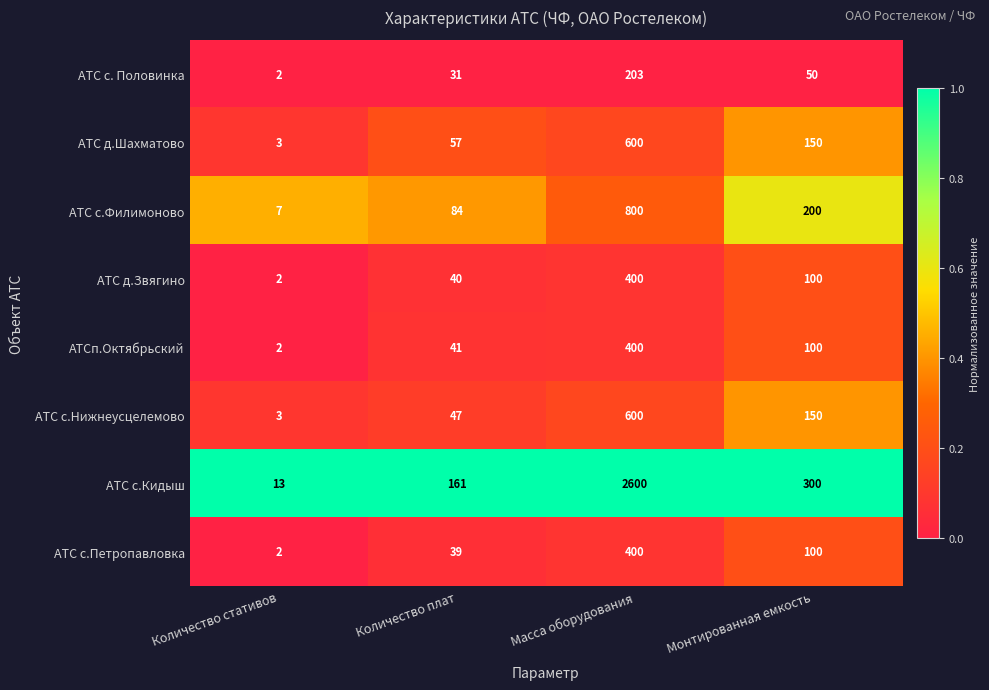

Which series has the largest total across all categories?

АТС с.Кидыш